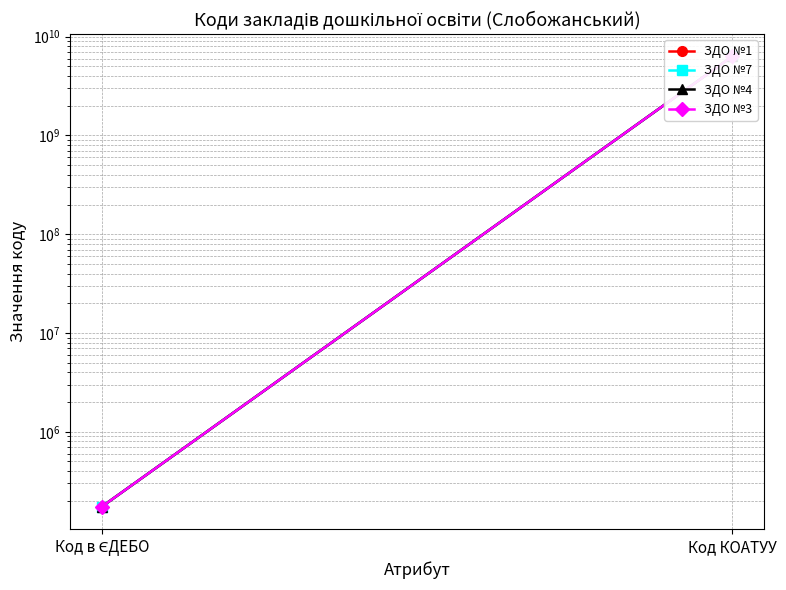

How many values in the ЗДО №4 series are below 6321755600?

1